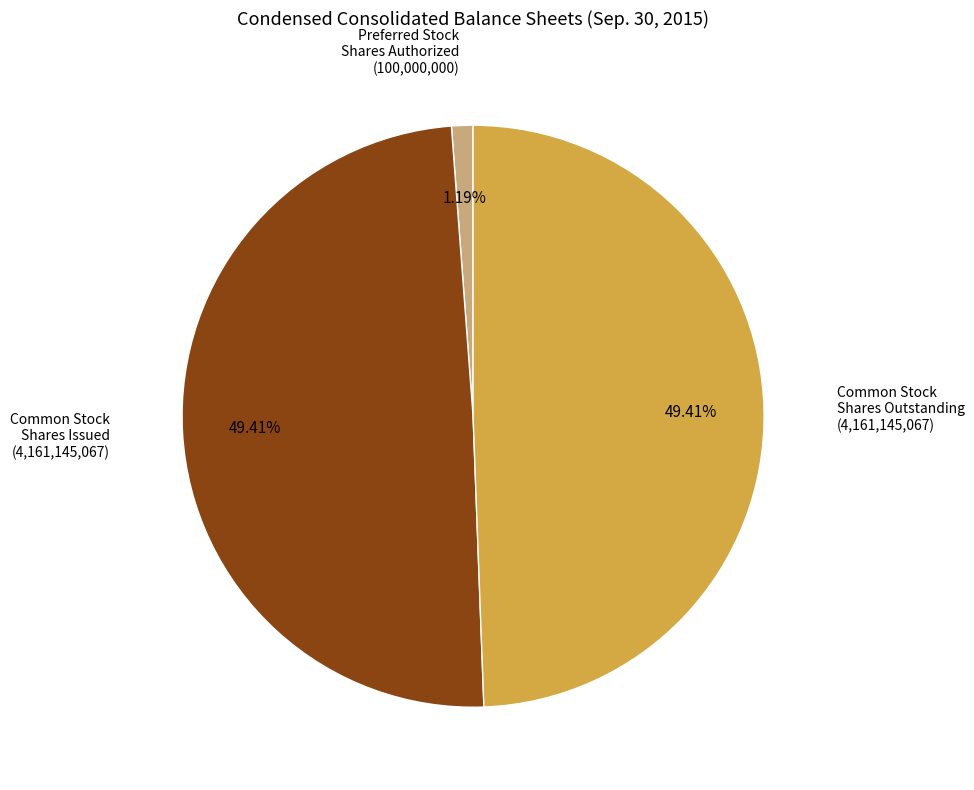

Does any single category account for the majority?

No